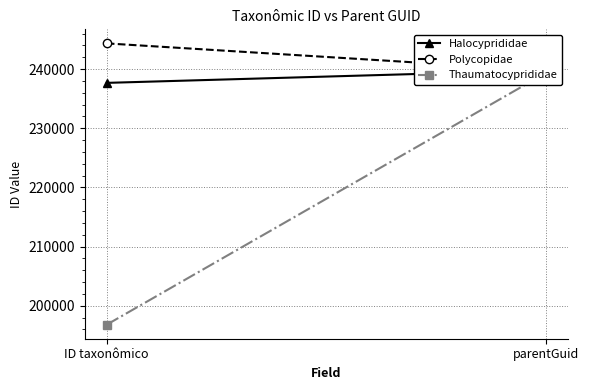

Is the value of Halocyprididae at ID taxonômico greater than the value of Polycopidae at parentGuid?

No